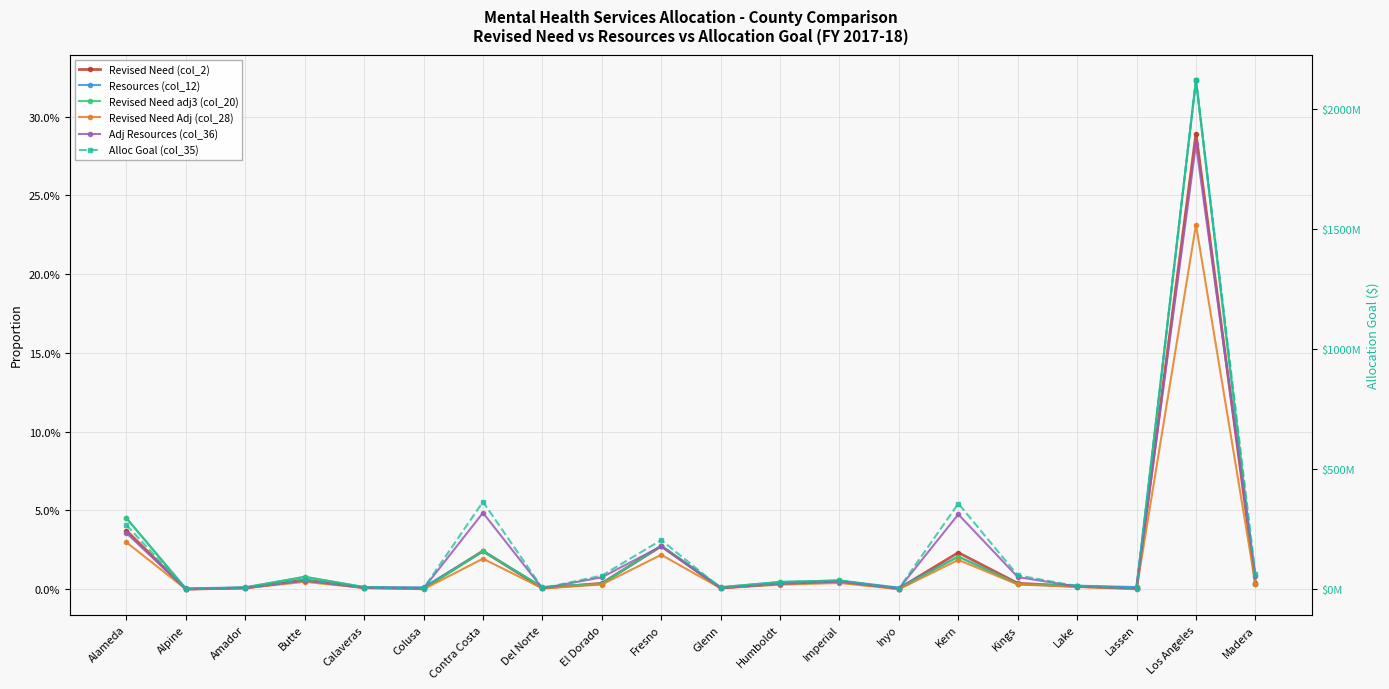

True or false: Revised Need (col_2) has a value of 0.0 at El Dorado.

False